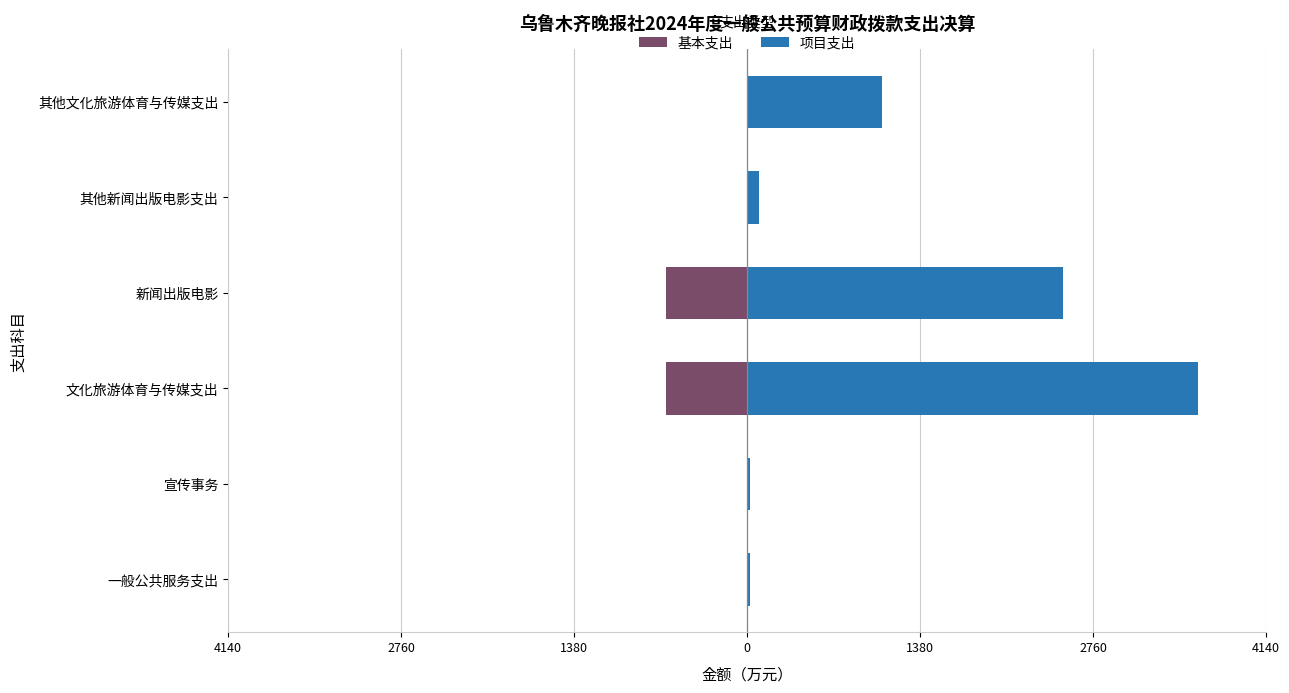

How many categories are shown in the chart?

6